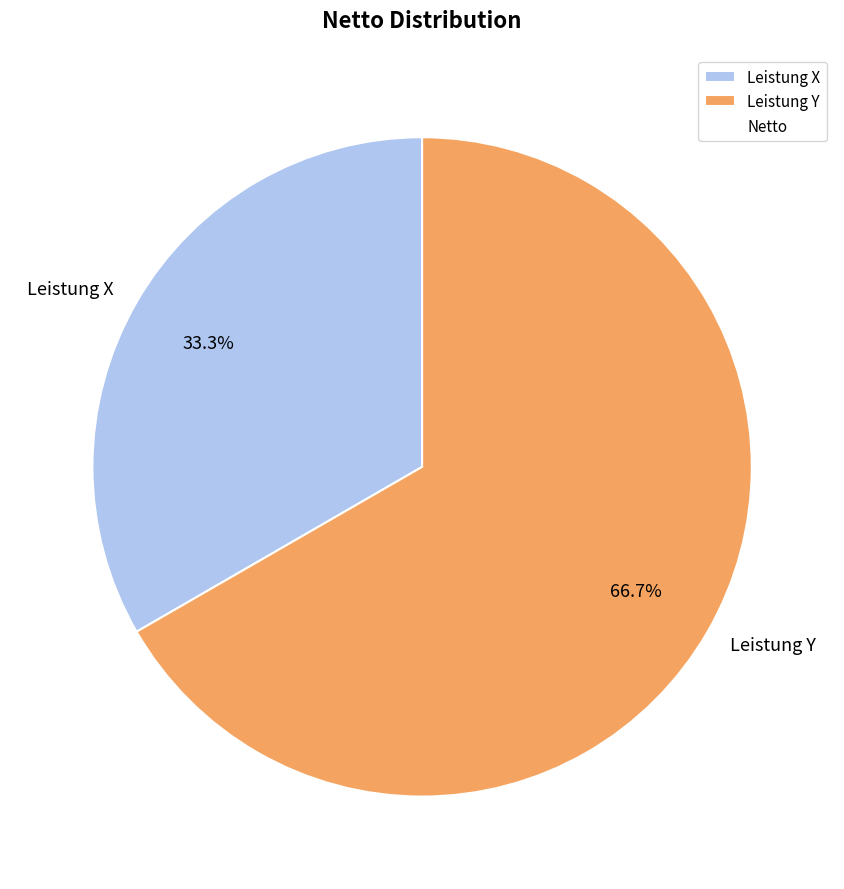

What percentage is the Leistung X slice, to the nearest percent?

33%